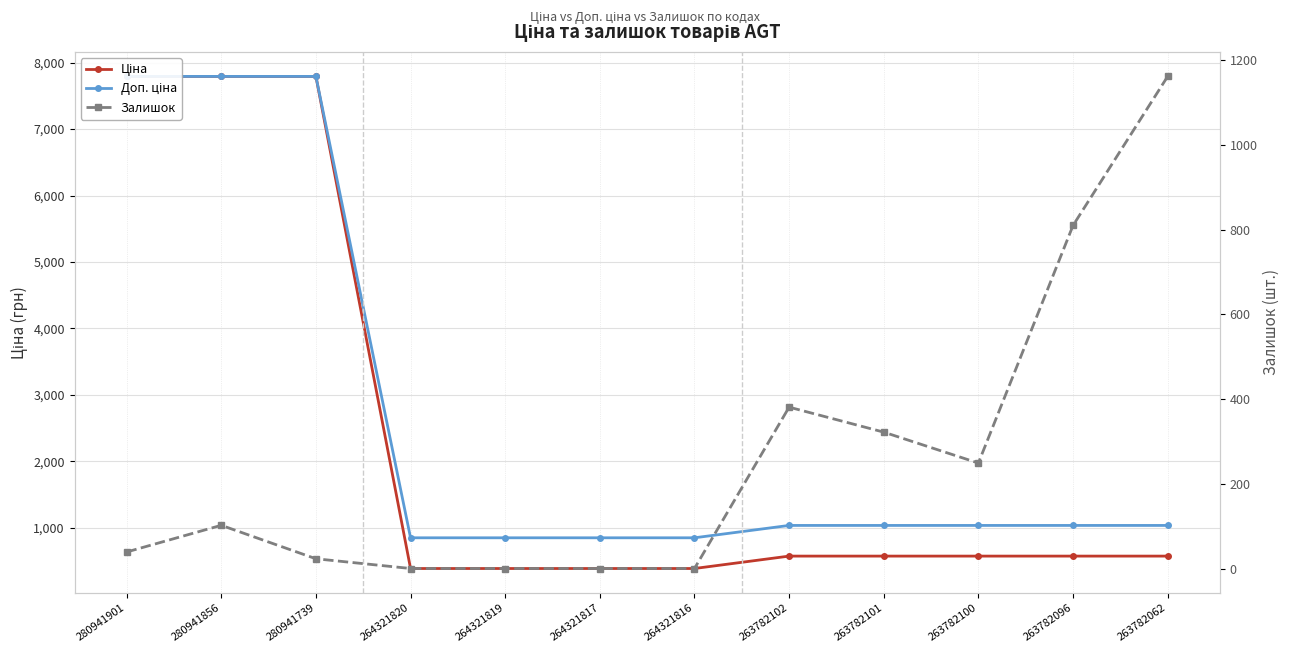

True or false: Ціна has more than 1 interior local peaks.

False